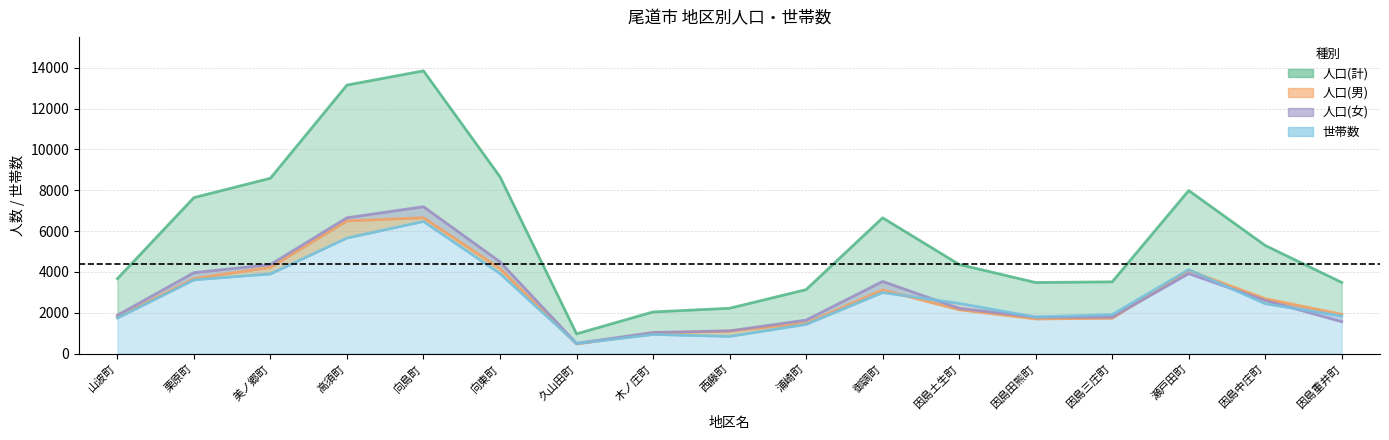

Which has a higher value, 因島重井町 or 美ノ郷町?

美ノ郷町